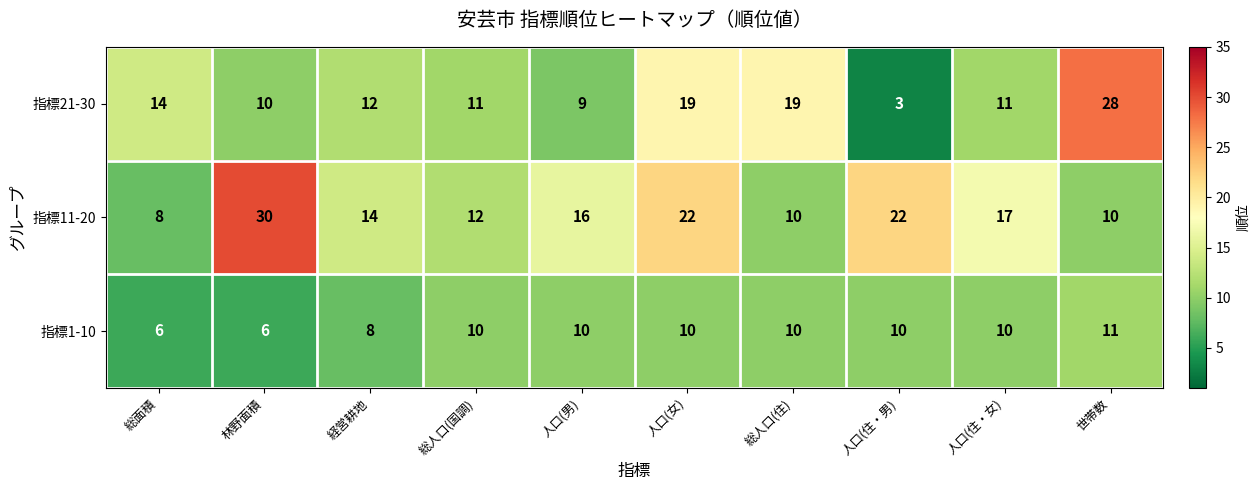

True or false: 指標21-30 has a value of 16 at 人口(住・女).

False